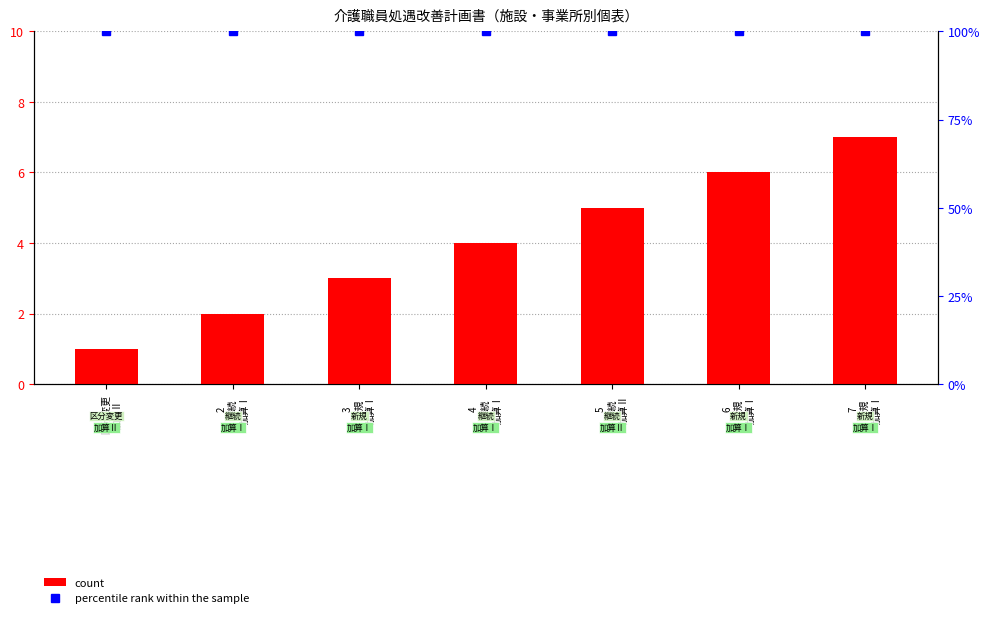

At 7
新規
加算Ⅰ, list the series in order from largest to smallest.

percentile rank within the sample, count